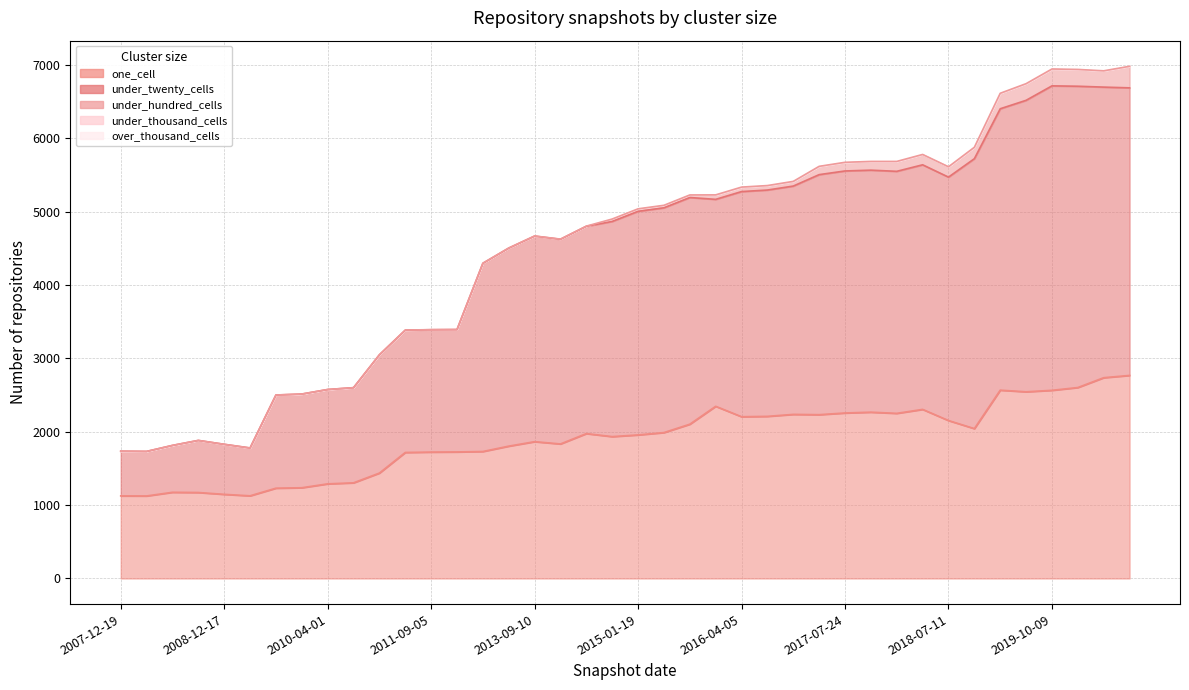

What is the maximum value for one_cell?

2768